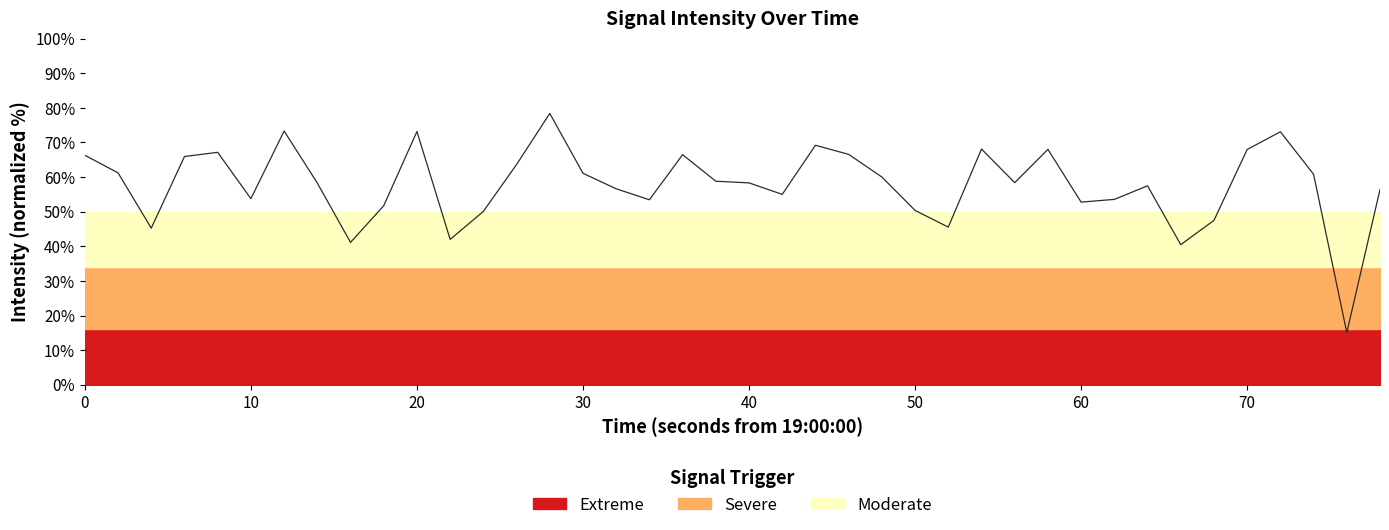

The value at 37 is 81.1. True or false?

False